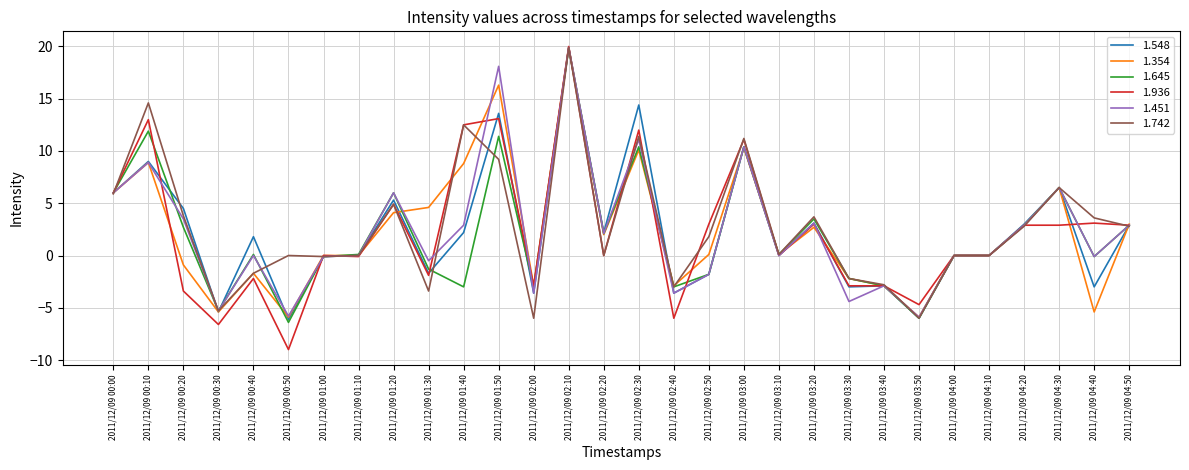

Is it true that 1.548 equals 14.4 at 2011/12/09 02:30?

True